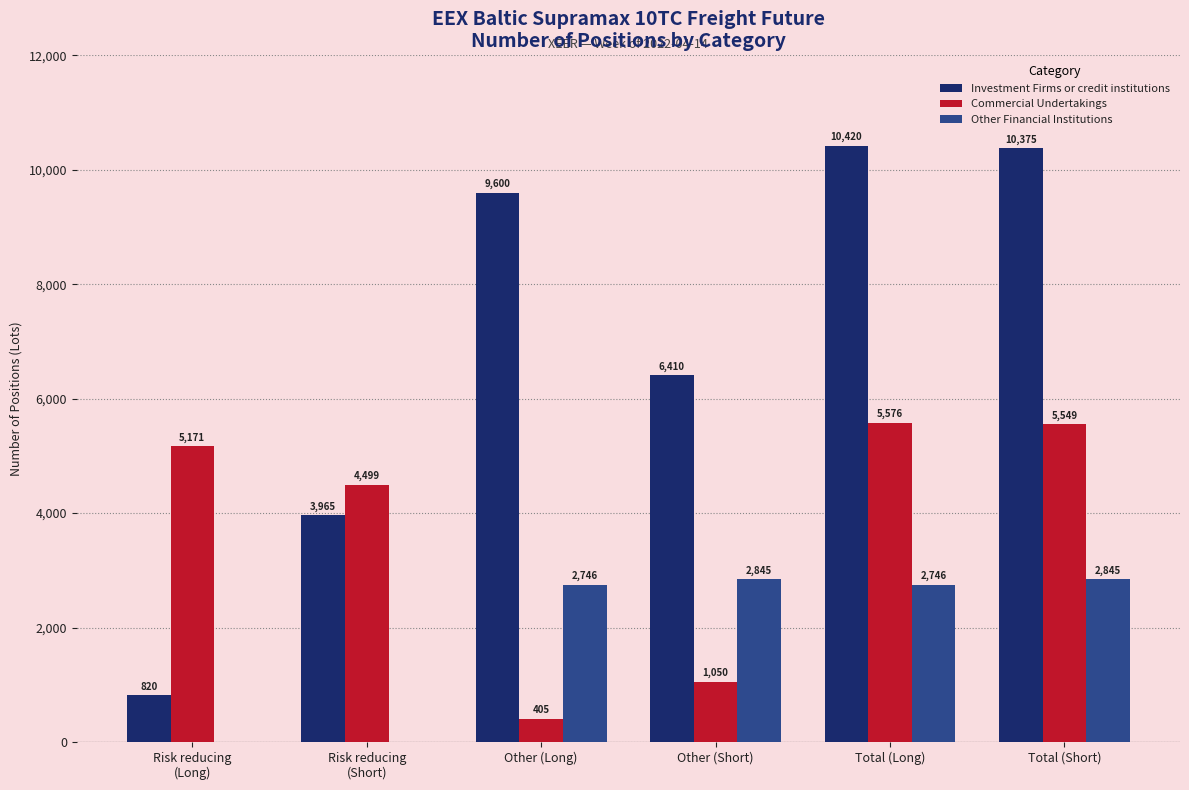

What value does the Investment Firms or credit institutions series have at Risk reducing
(Short)?

3965.0